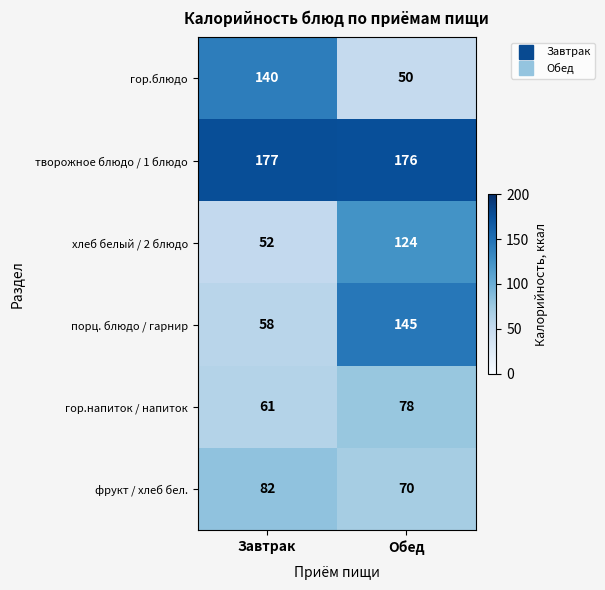

Reading left to right, transcribe all the data shown in this chart.

гор.блюдо: Завтрак=140	Обед=50
творожное блюдо / 1 блюдо: Завтрак=177	Обед=176
хлеб белый / 2 блюдо: Завтрак=52	Обед=124
порц. блюдо / гарнир: Завтрак=58	Обед=145
гор.напиток / напиток: Завтрак=61	Обед=78
фрукт / хлеб бел.: Завтрак=82	Обед=70